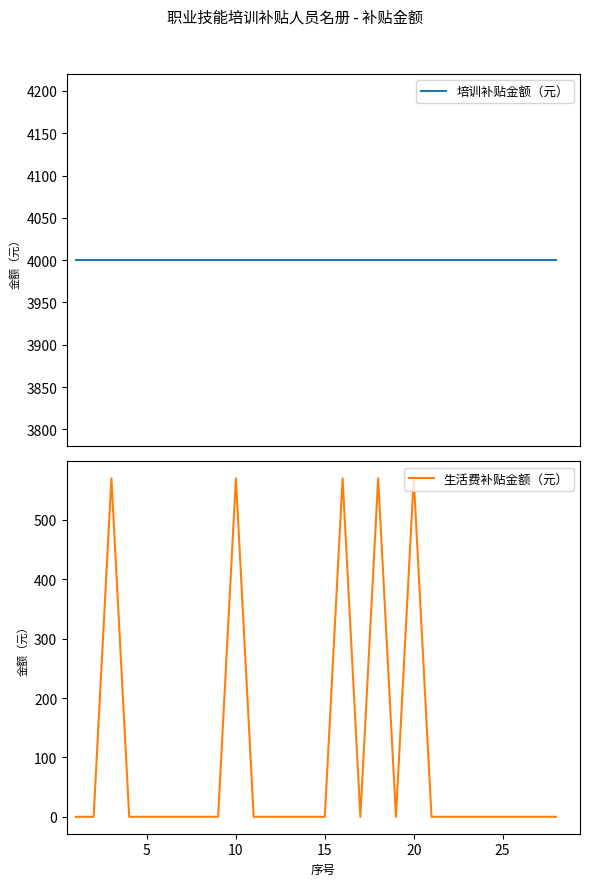

What is the difference between the maximum and minimum values in the 生活费补贴金额（元） series?

570